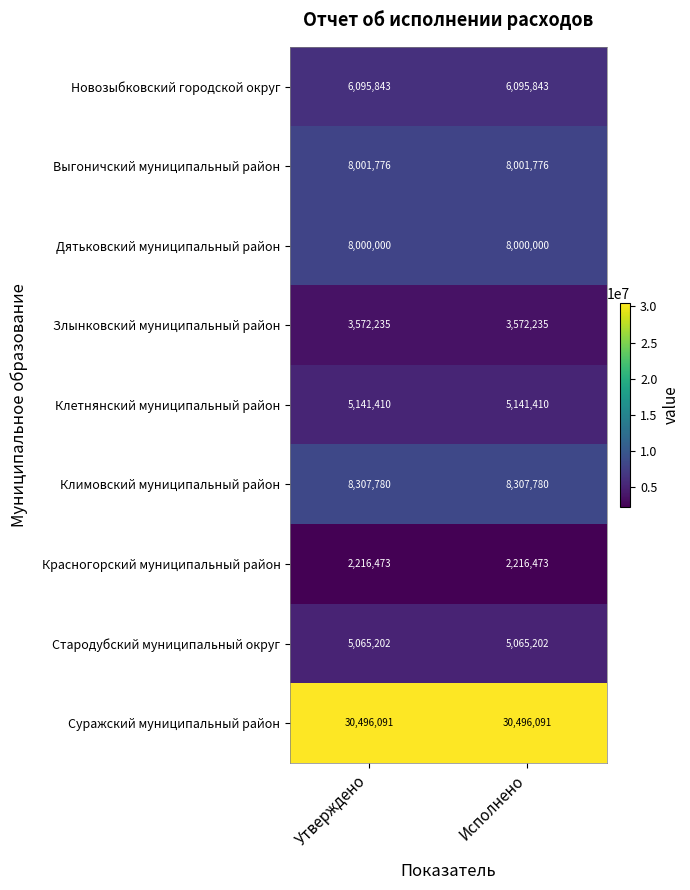

At how many categories does at least one series exceed 14655736?

2